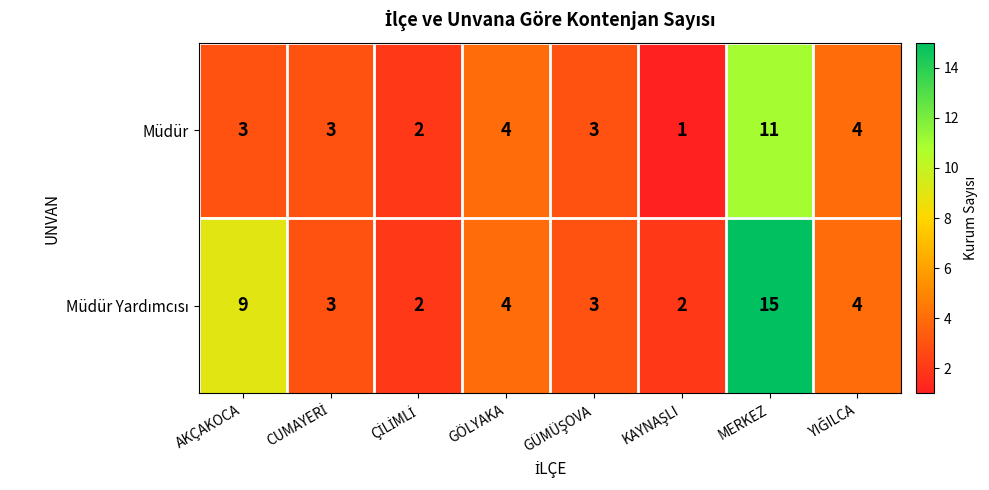

What is the highest value of the Müdür series?

11